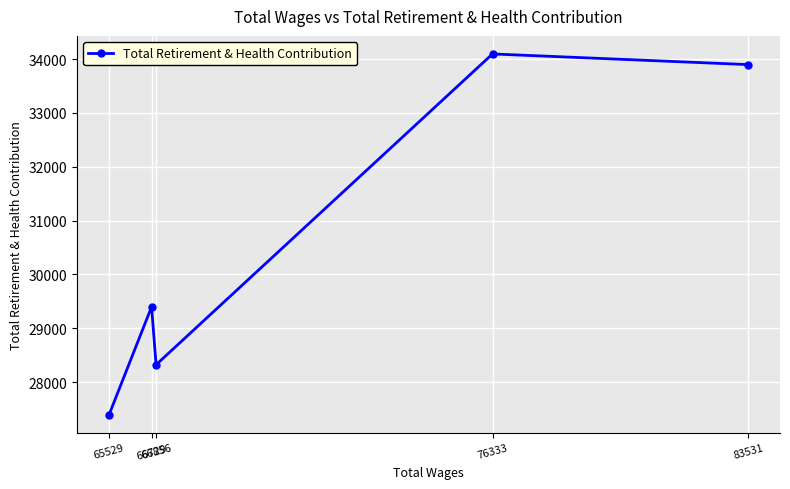

True or false: the data shows 27389 at 65529.

True